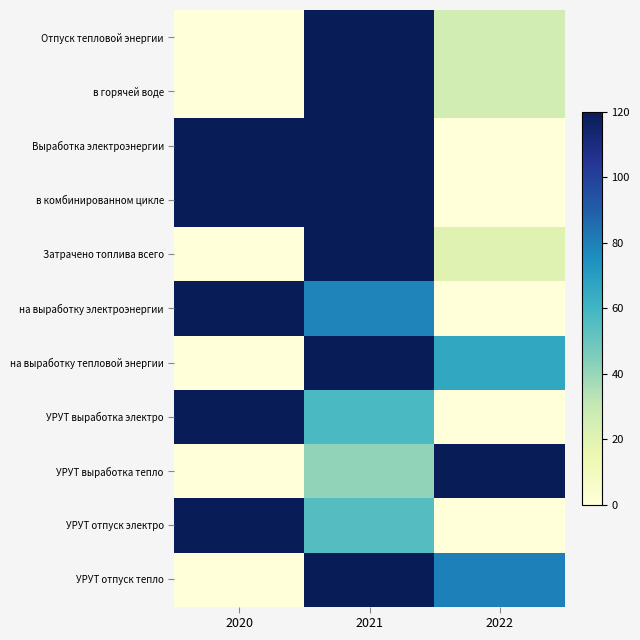

Reading left to right, what are all the values shown in this chart?

Отпуск тепловой энергии: 2020=0.0	2021=1.0	2022=0.2
в горячей воде: 2020=0.0	2021=1.0	2022=0.2
Выработка электроэнергии: 2020=1.0	2021=1.0	2022=0.0
в комбинированном цикле: 2020=1.0	2021=1.0	2022=0.0
Затрачено топлива всего: 2020=0.0	2021=1.0	2022=0.2
на выработку электроэнергии: 2020=1.0	2021=0.7	2022=0.0
на выработку тепловой энергии: 2020=0.0	2021=1.0	2022=0.5
УРУТ выработка электро: 2020=1.0	2021=0.5	2022=0.0
УРУТ выработка тепло: 2020=0.0	2021=0.3	2022=1.0
УРУТ отпуск электро: 2020=1.0	2021=0.5	2022=0.0
УРУТ отпуск тепло: 2020=0.0	2021=1.0	2022=0.7